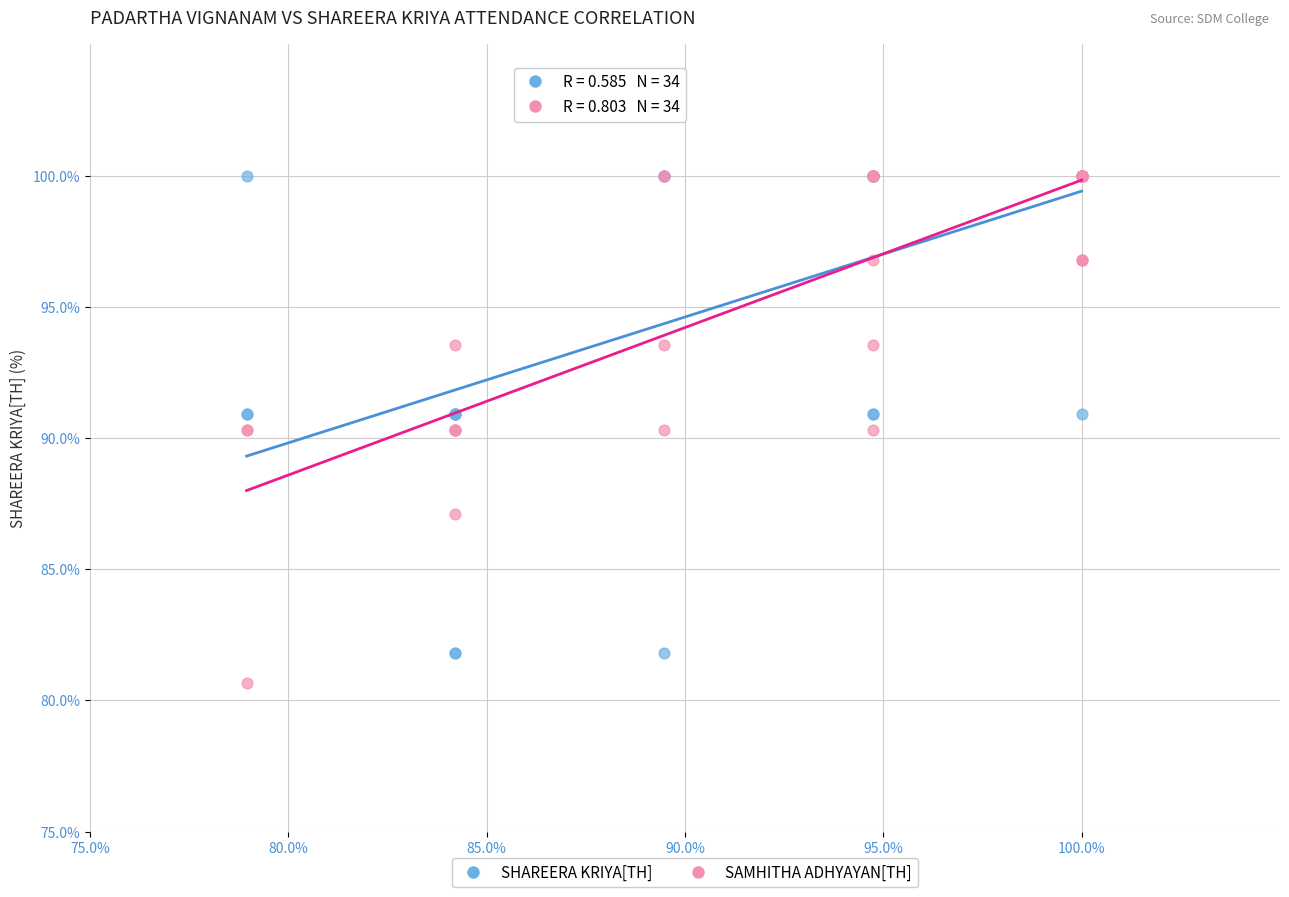

Which series contains the lowest Y value?

SAMHITHA ADHYAYAN[TH]